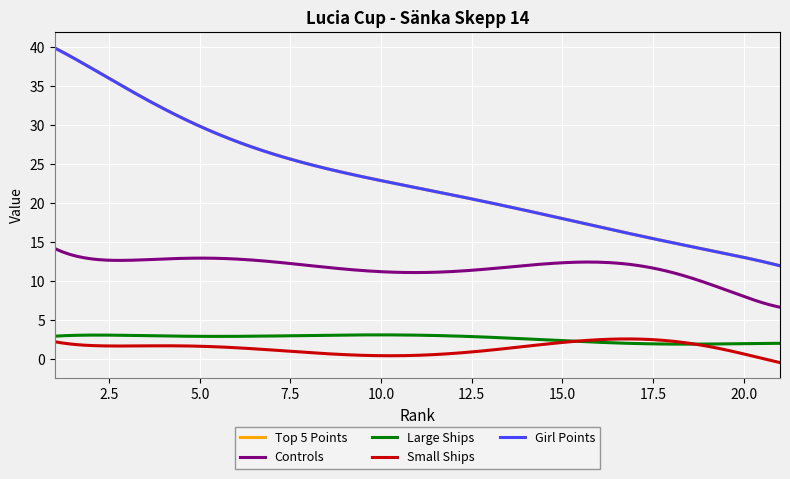

What is the sum of all Small Ships values?

280.7